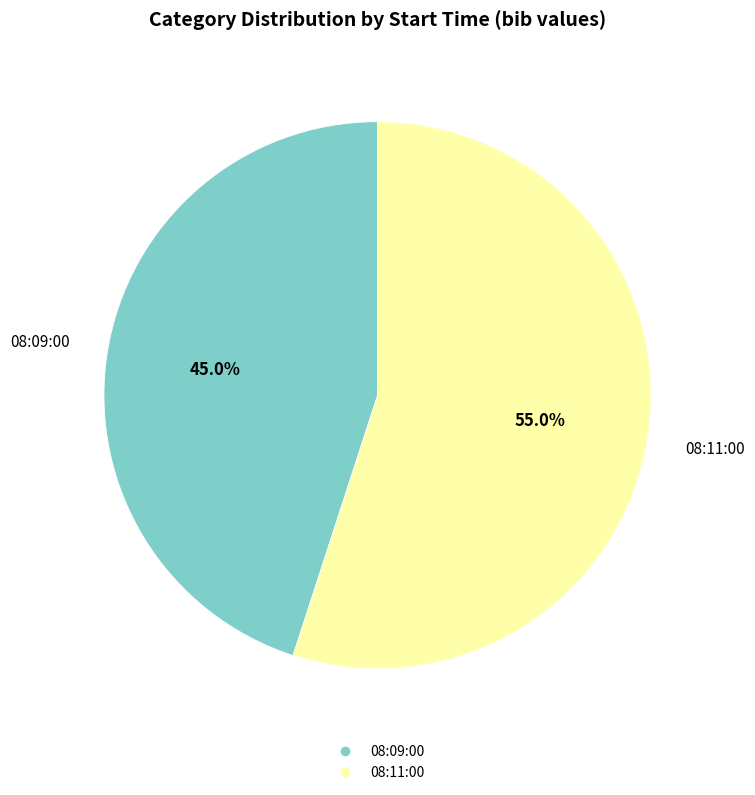

What percentage is the 08:11:00 slice, to the nearest percent?

55%